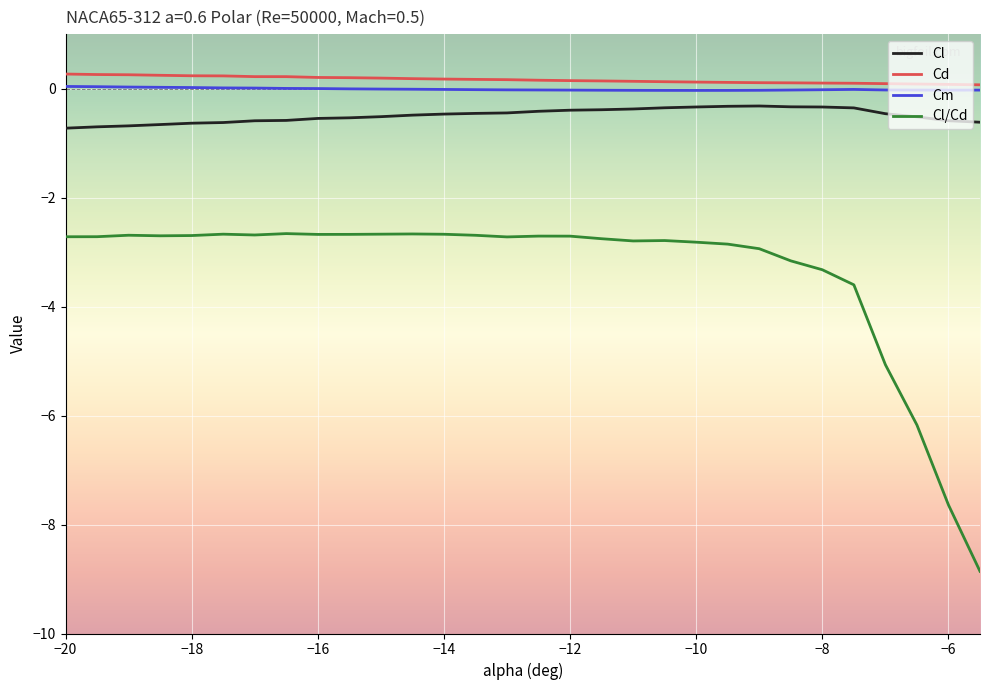

What is the smallest value displayed?

-8.9